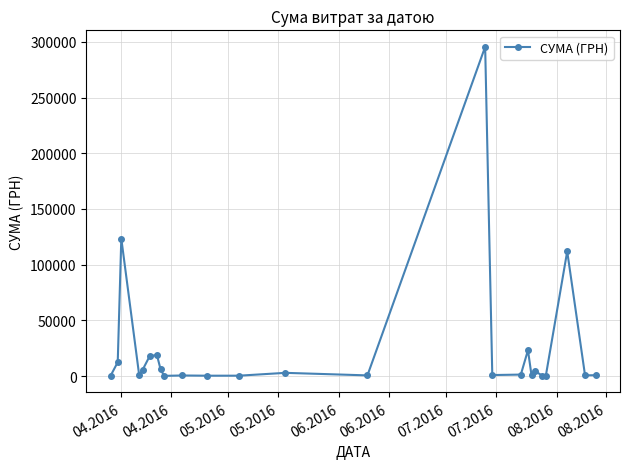

What is the average value?

25239.1